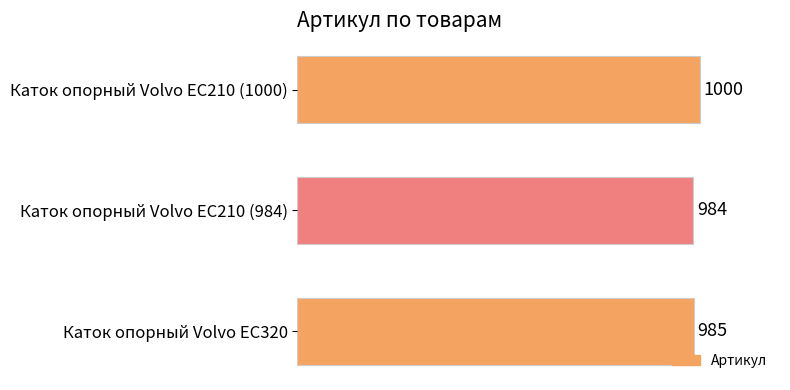

Reading bottom to top, transcribe all the data shown in this chart.

985	984	1000